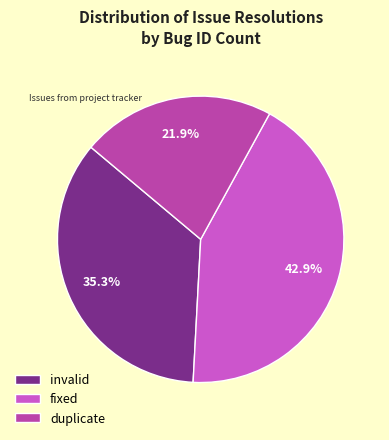

Rank the categories by value from lowest to highest.

duplicate, invalid, fixed